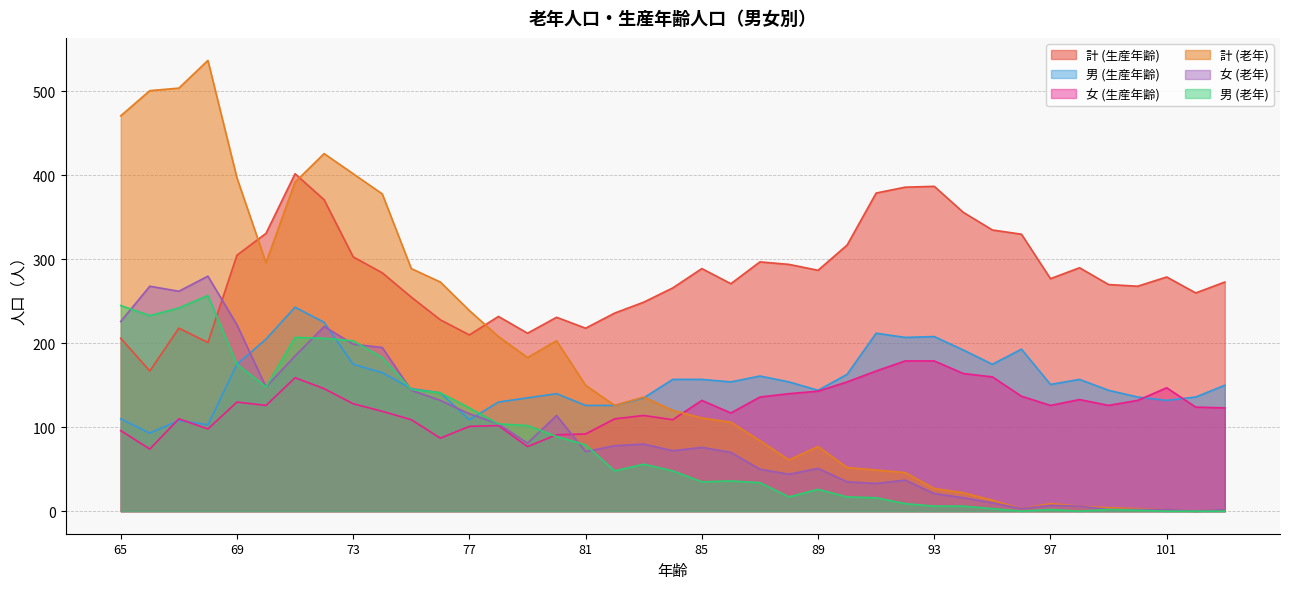

List the labels in order of 女 (生産年齢) value, largest first.

92, 93, 91, 94, 95, 71, 90, 101, 72, 89, 88, 96, 87, 98, 85, 100, 69, 73, 70, 97, 99, 102, 103, 74, 86, 83, 67, 82, 75, 84, 78, 77, 68, 65, 81, 80, 76, 79, 66